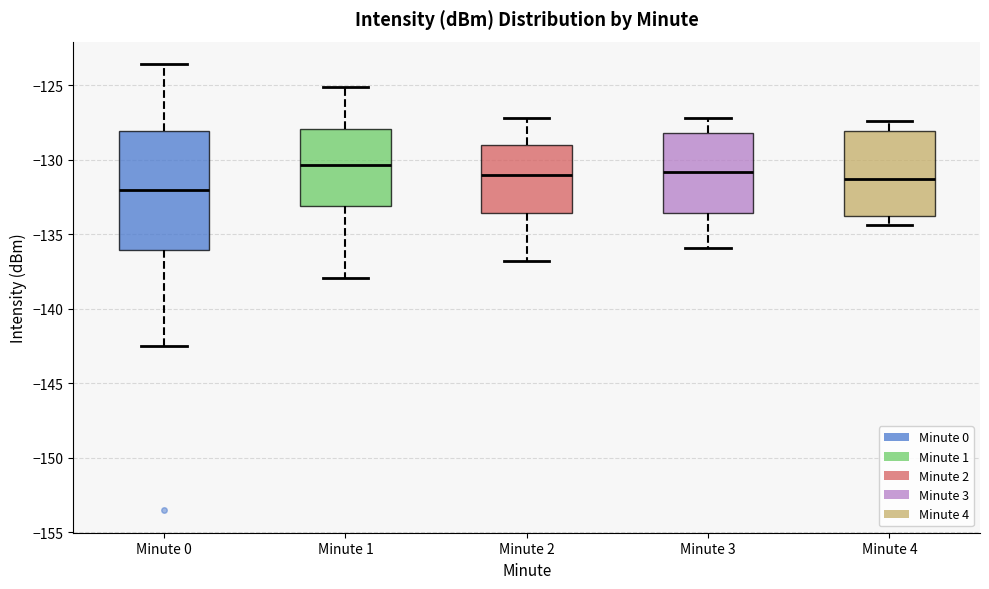

Reading left to right, transcribe this box plot: for each box, give where its median line is, the range the box spans, and where its two whiskers end, as read against the y-axis. The values are not printed on the chart, so give them approximately, as read against the axis.

Minute 0: median -132.0, box -136.0 to -128.0, whiskers -142.5 to -123.5
Minute 1: median -130.5, box -133.0 to -128.0, whiskers -138.0 to -125.0
Minute 2: median -131.0, box -133.5 to -129.0, whiskers -137.0 to -127.0
Minute 3: median -131.0, box -133.5 to -128.0, whiskers -136.0 to -127.0
Minute 4: median -131.5, box -133.5 to -128.0, whiskers -134.5 to -127.5